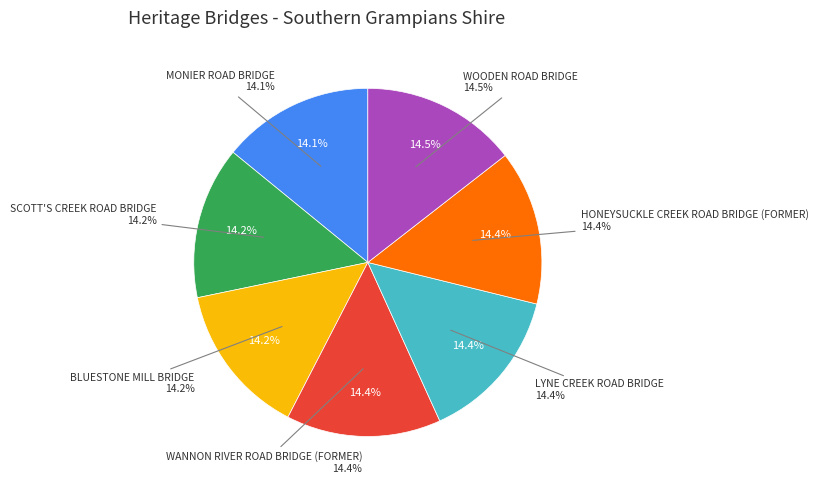

Which category has the biggest portion of the pie?

WOODEN ROAD BRIDGE